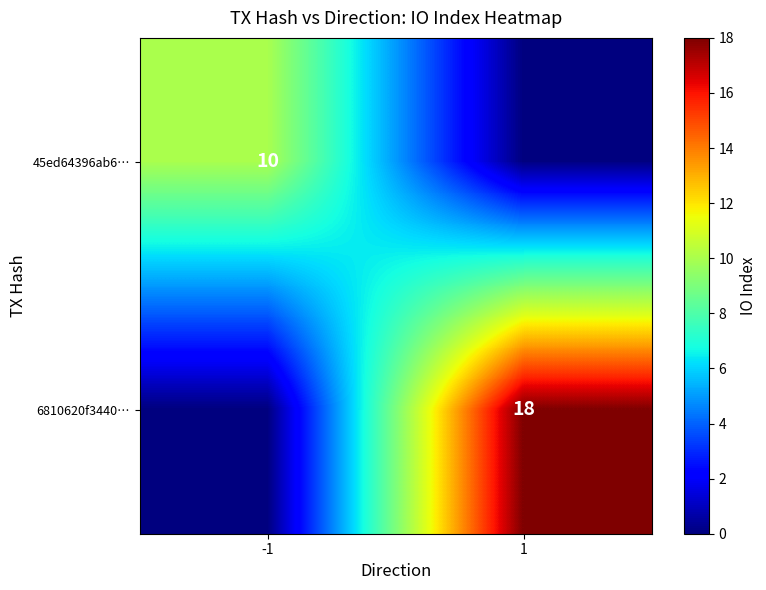

The 45ed64396ab6… series shows 10 at -1. True or false?

True